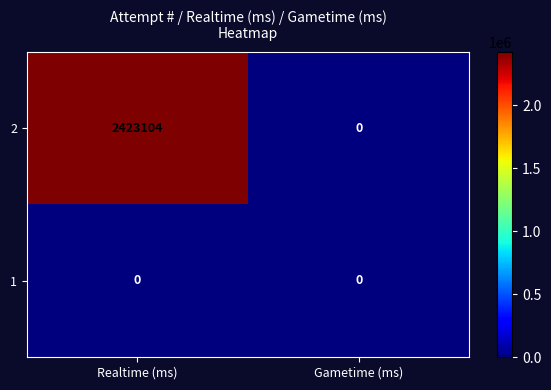

What is the sum of the 2 values at Realtime (ms) and Gametime (ms)?

2423104